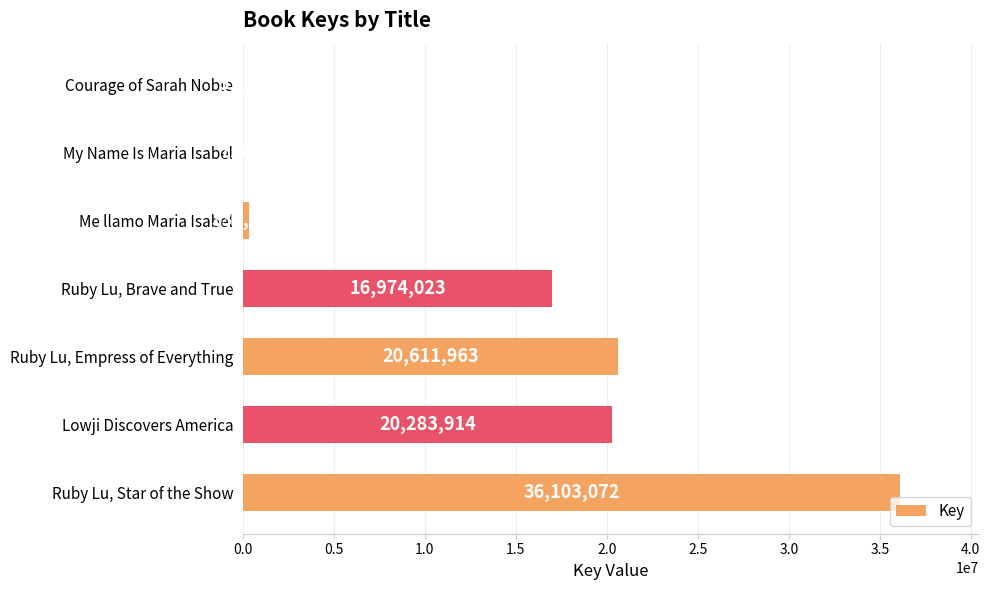

What is the greatest value displayed?

36103072